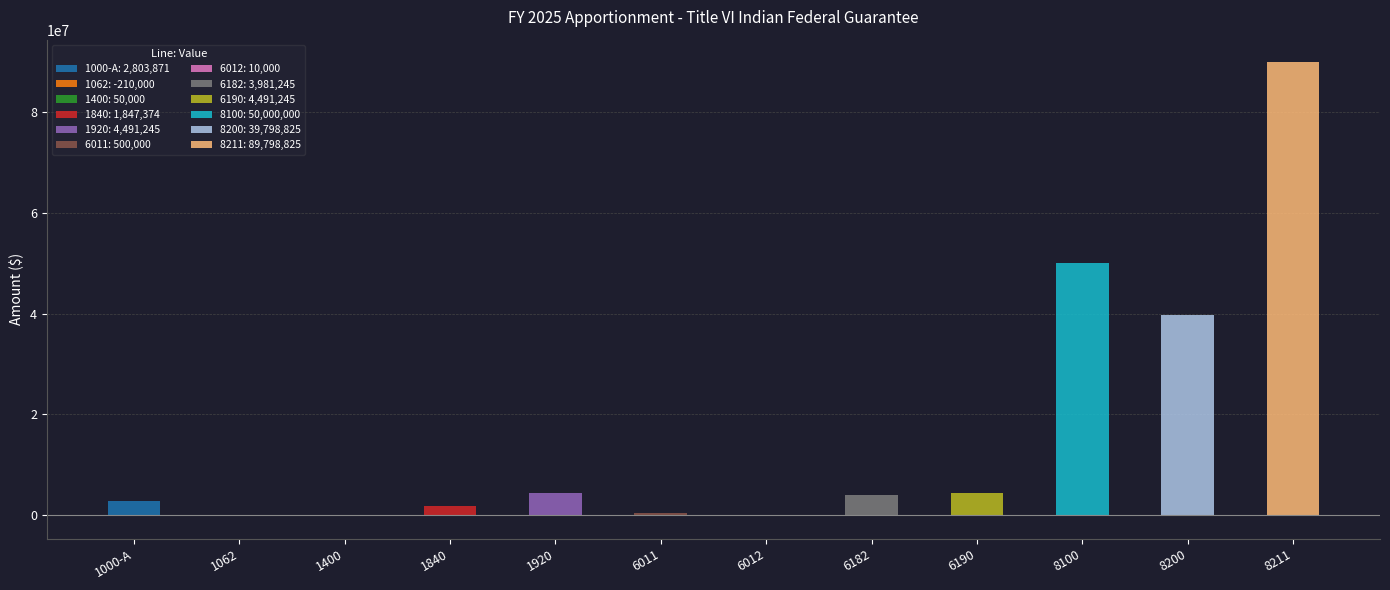

What is the sum of the values at 6012 and 1000-A?

2813871